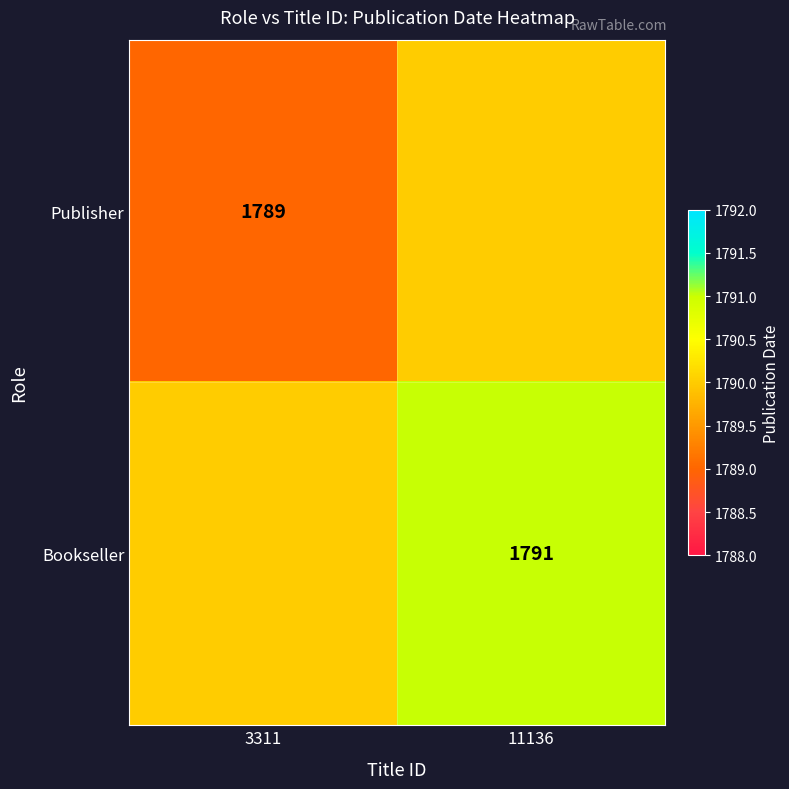

Is the value of Publisher at 3311 greater than the value of Bookseller at 11136?

No